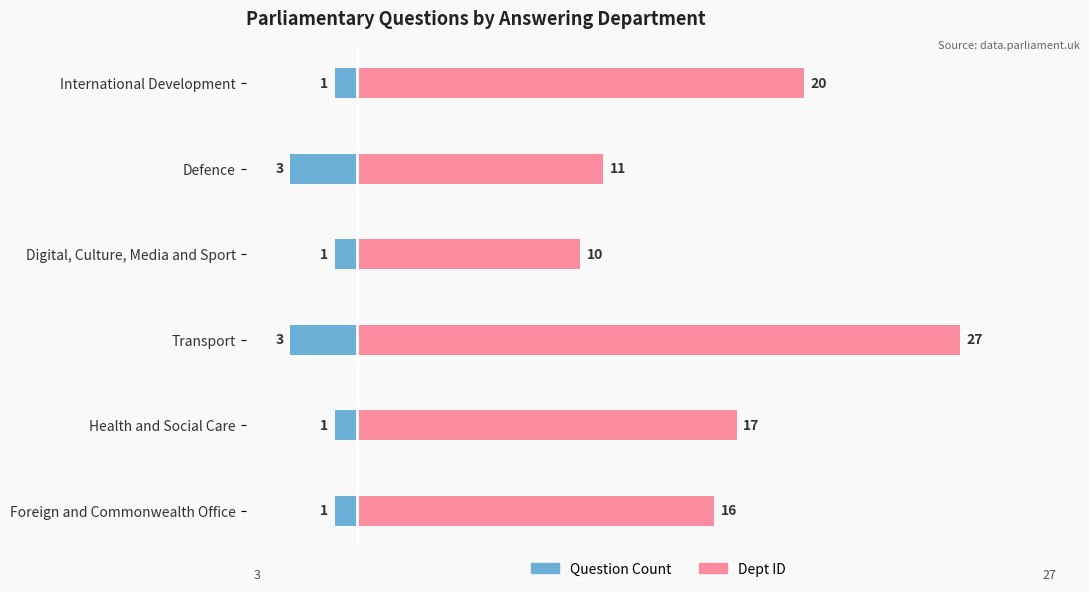

How many groups of bars are there?

6